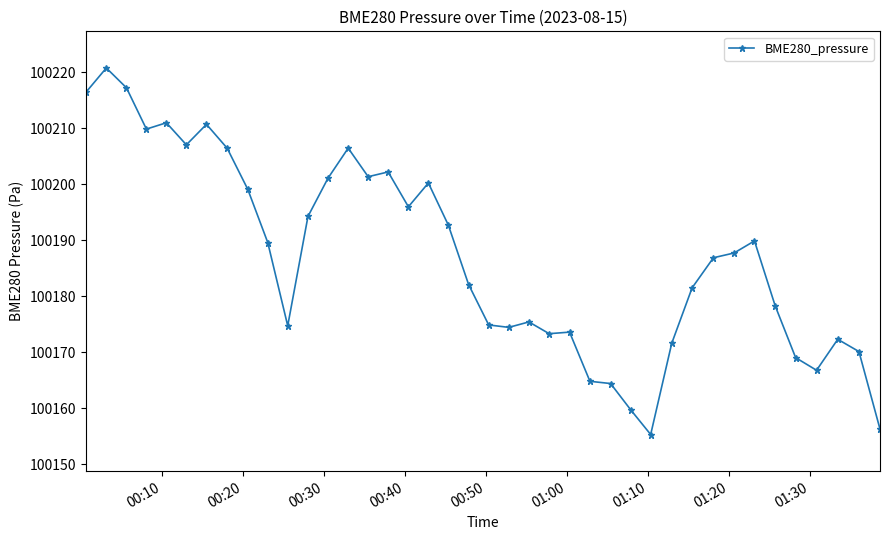

What is the smallest value displayed?

100155.3